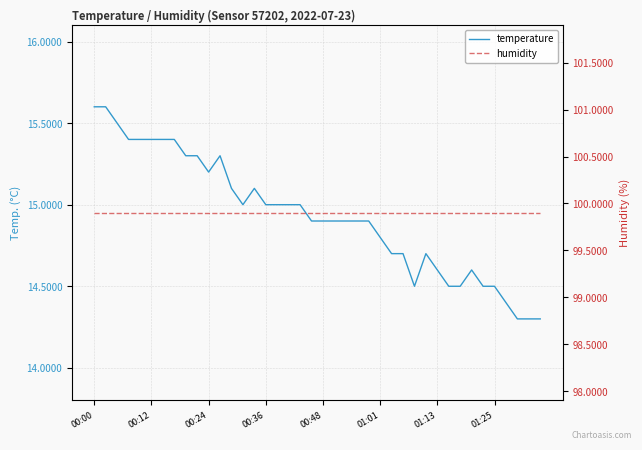

Count the number of categories in the chart.

40